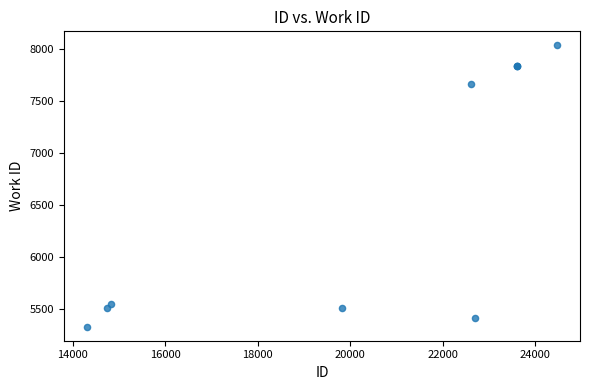

What Y value in the scatter plot is closest to 6682?

7660